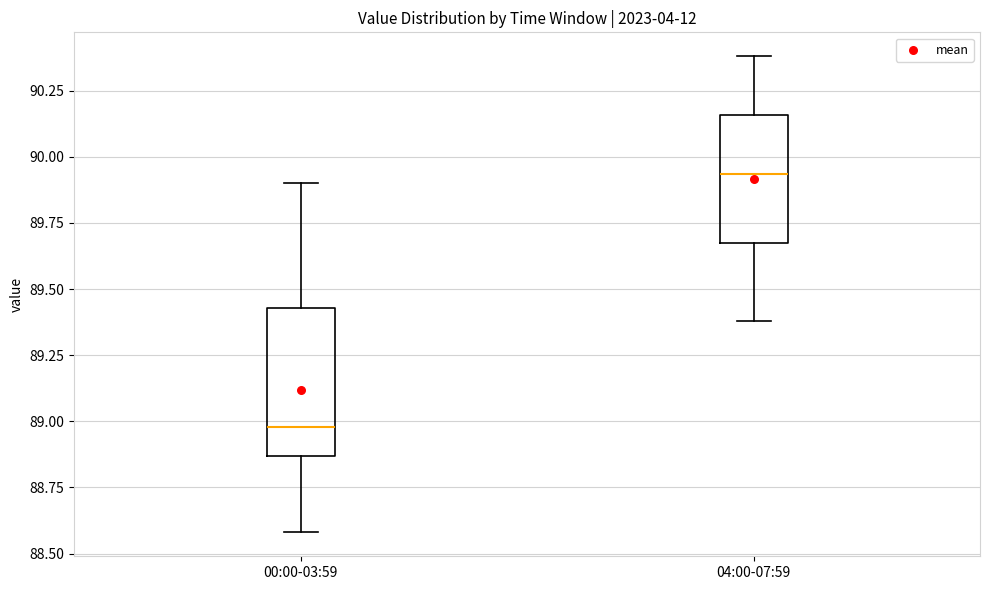

Where is the lower edge of the box for 00:00-03:59 on the y-axis? The values are not printed on the chart, so give them approximately, as read against the axis.

88.85